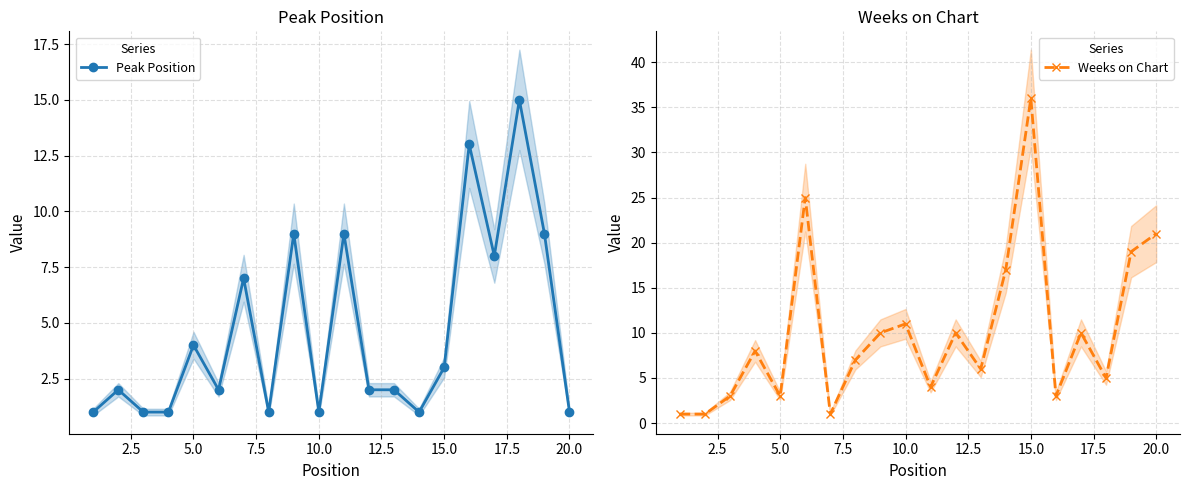

Reading left to right, what are all the values shown in this chart?

Peak Position: 1	2	1	1	4	2	7	1	9	1	9	2	2	1	3	13	8	15	9	1
Weeks on Chart: 1	1	3	8	3	25	1	7	10	11	4	10	6	17	36	3	10	5	19	21